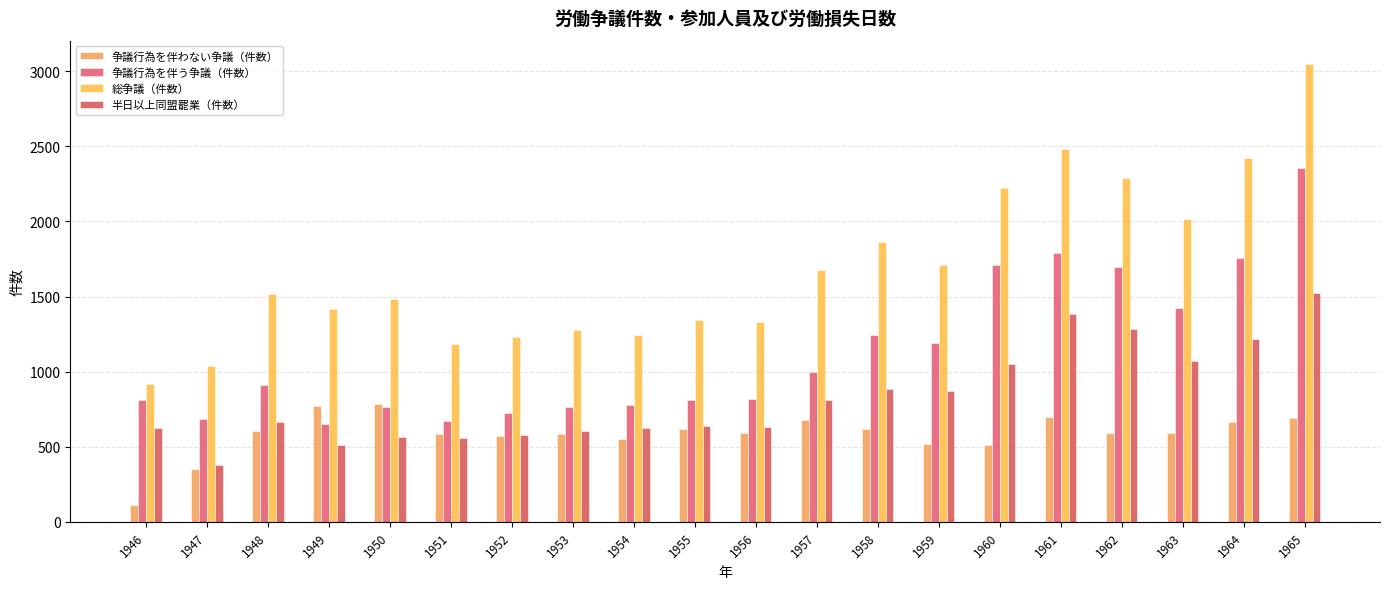

At which category does the chart reach its peak across all series?

1965